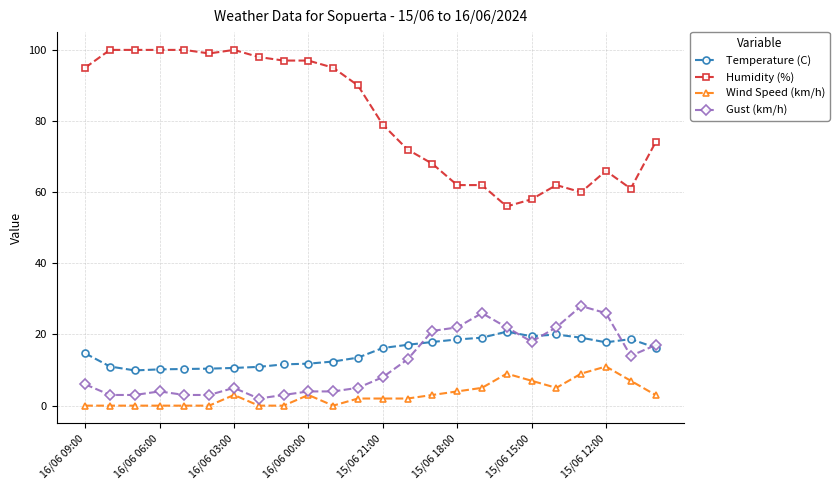

Which series has the largest total across all categories?

Humidity (%)